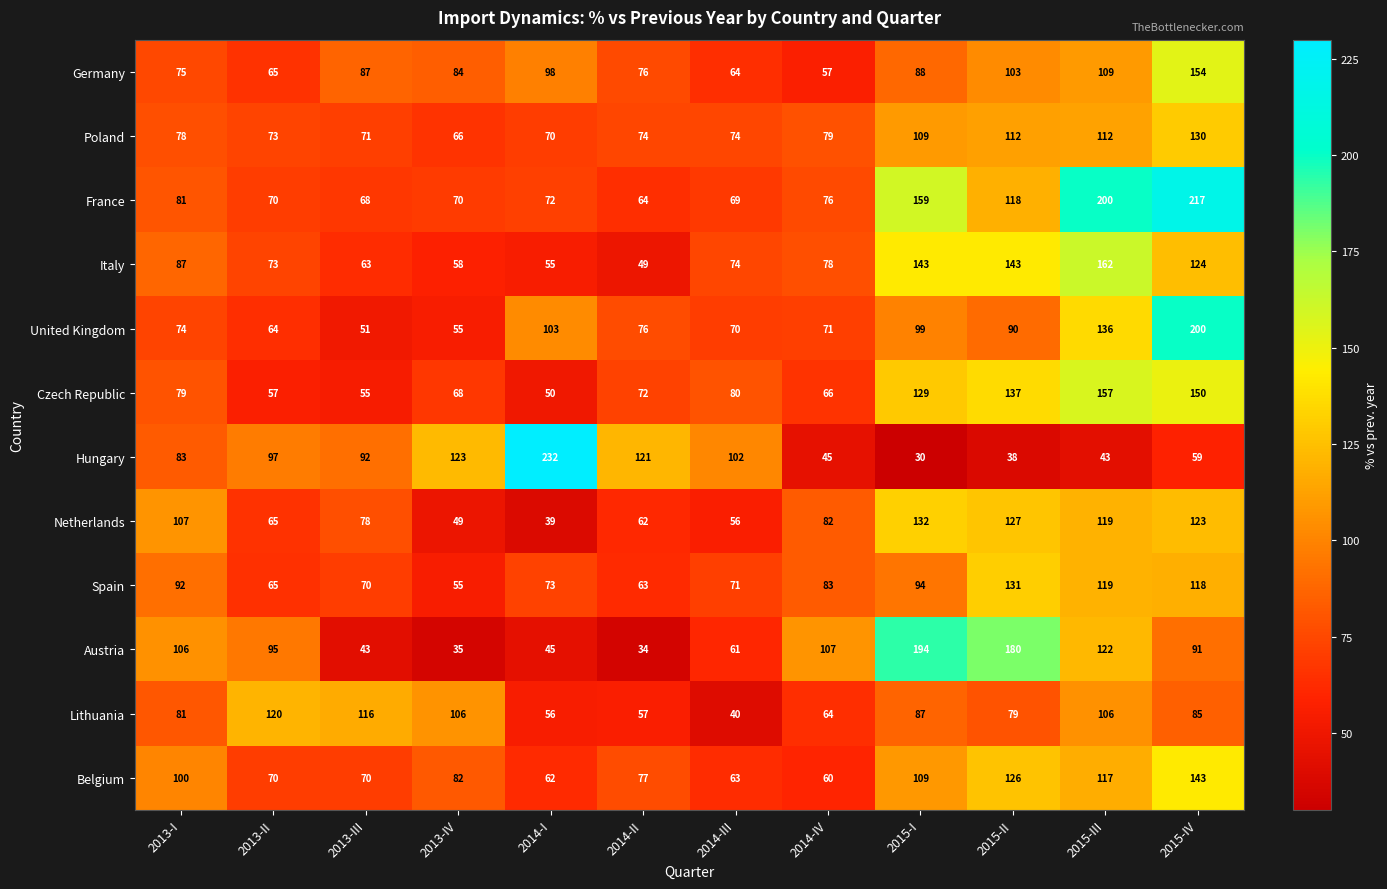

Which category has the highest value across all series?

2014-I